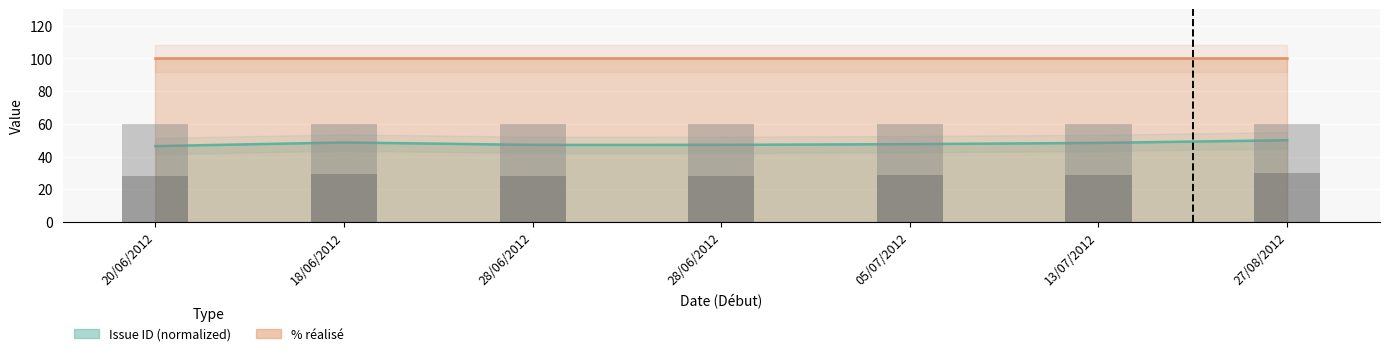

Reading left to right, what are all the values shown in this chart?

20/06/2012=46.4	18/06/2012=48.6	28/06/2012=47.2	28/06/2012=47.2	05/07/2012=47.6	13/07/2012=48.4	27/08/2012=50.0